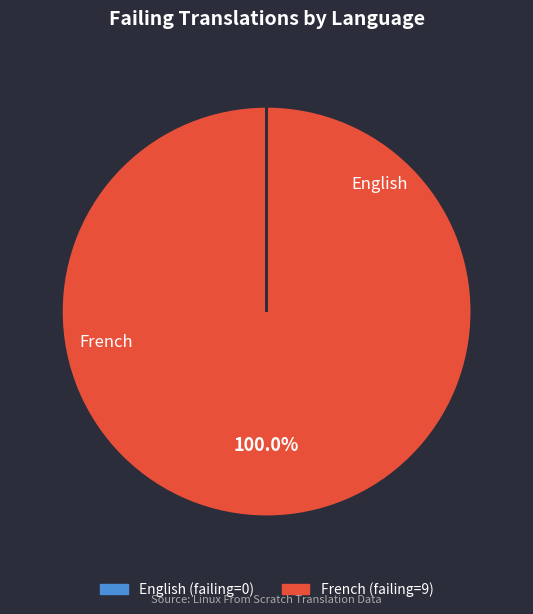

Which slice is the largest?

French